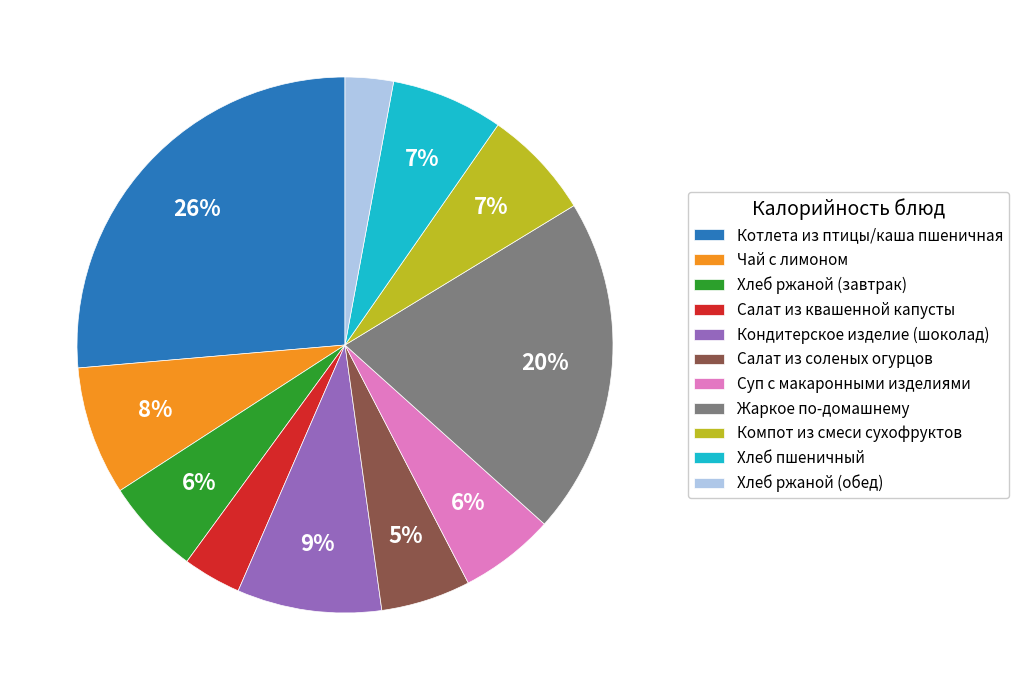

To the nearest percent, what portion does Чай с лимоном represent?

8%